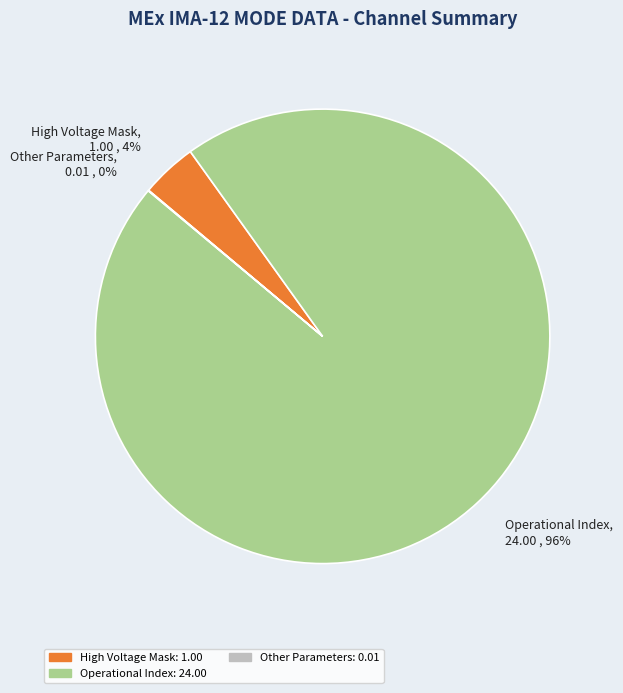

Do Operational Index, 24.00 , 96% and High Voltage Mask, 1.00 , 4% together represent more than half of the pie?

Yes